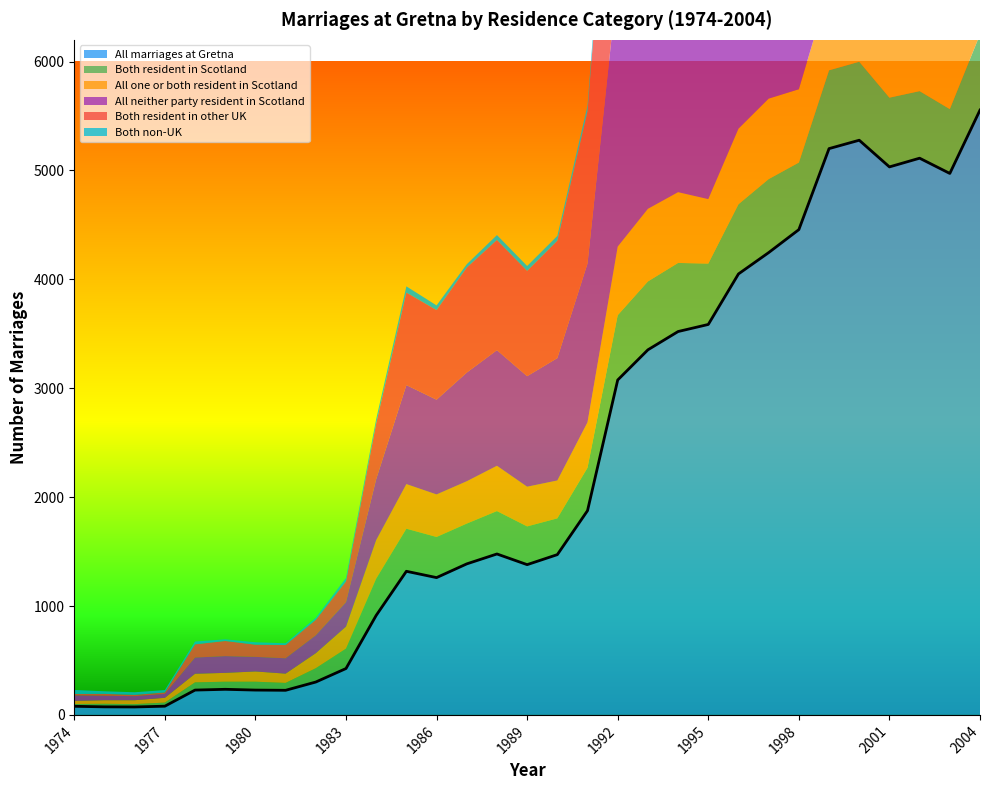

True or false: All marriages at Gretna and Both resident in other UK intersect in this chart.

False